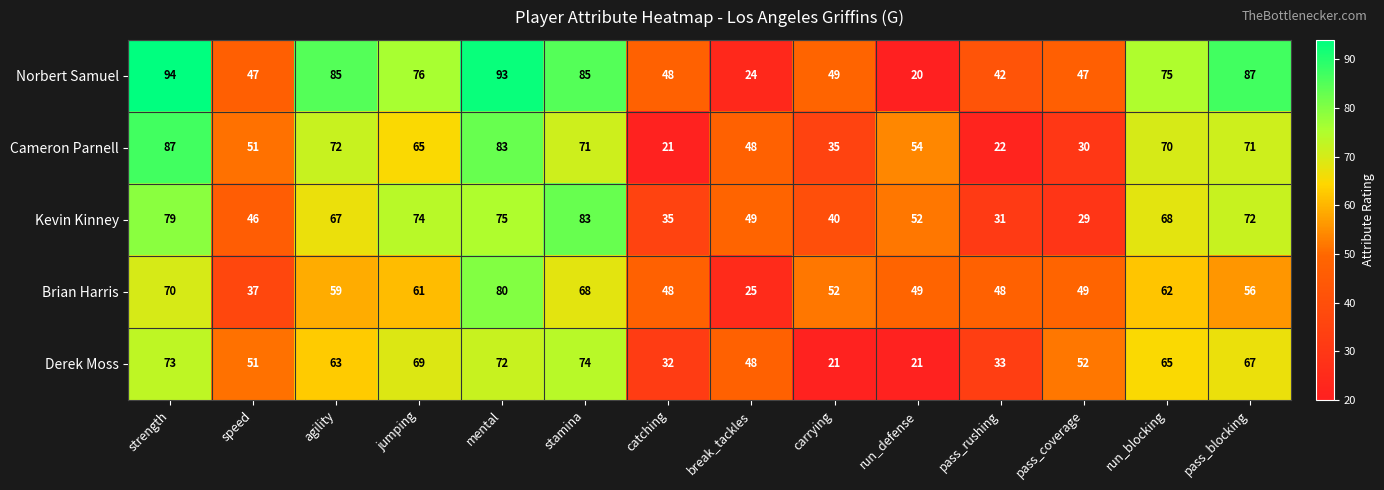

What is the difference between the maximum and minimum values in the Norbert Samuel series?

74